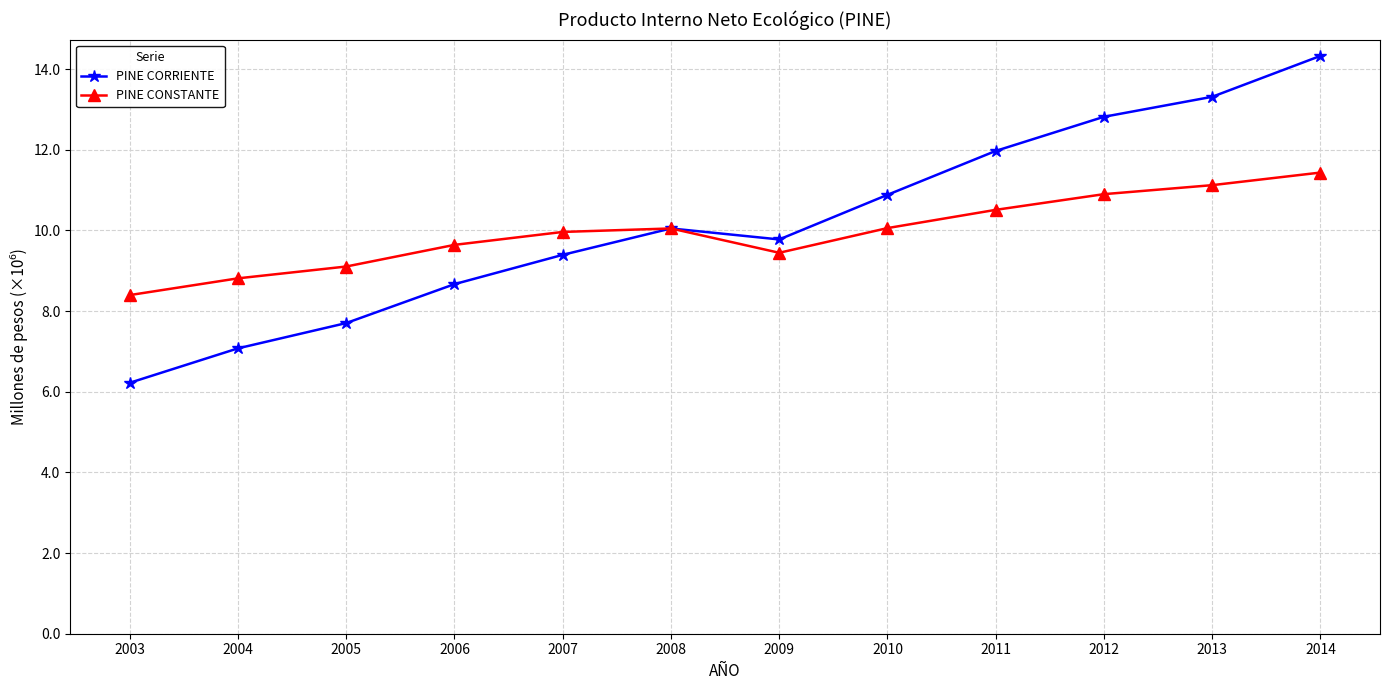

Does the chart have visible grid lines?

Yes